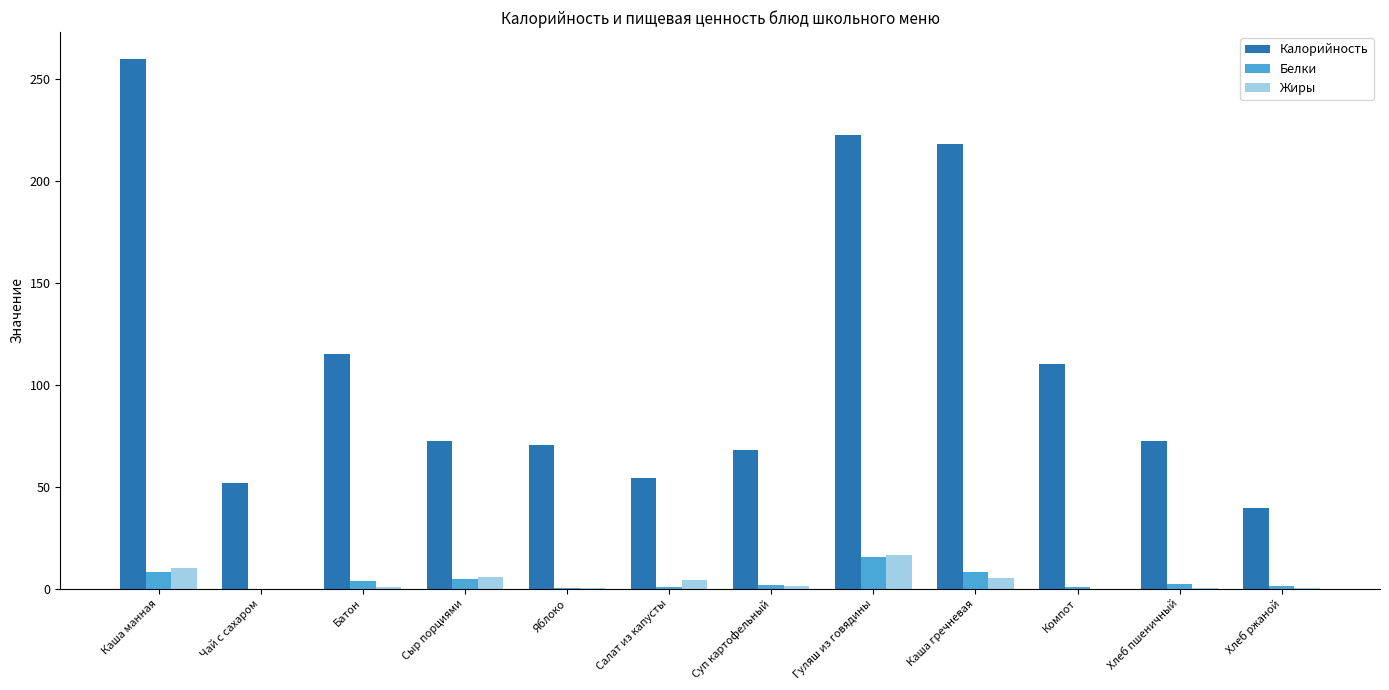

What is the sum of all Жиры values?

45.8